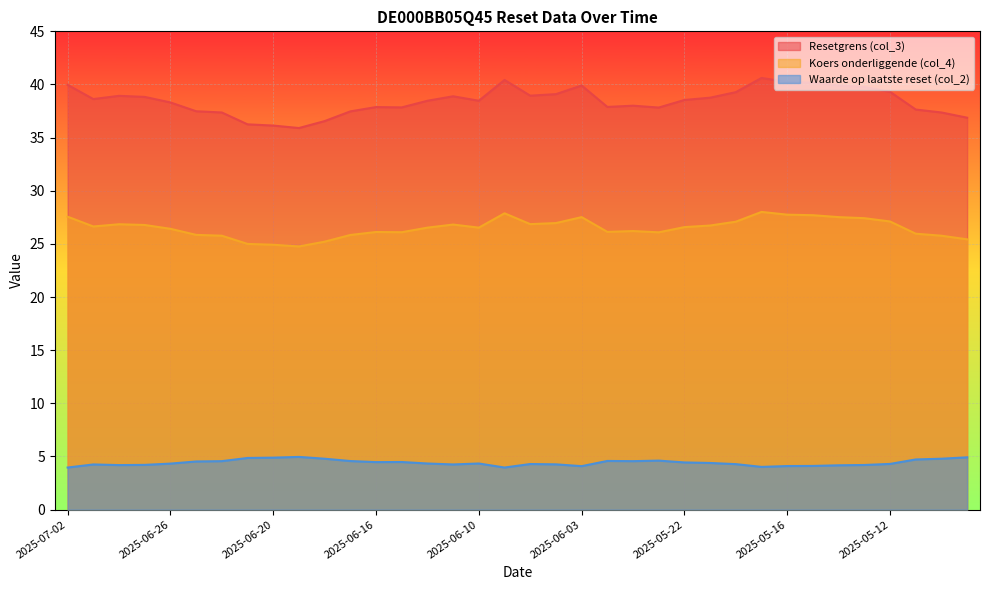

True or false: Koers onderliggende (col_4) and Resetgrens (col_3) intersect in this chart.

False